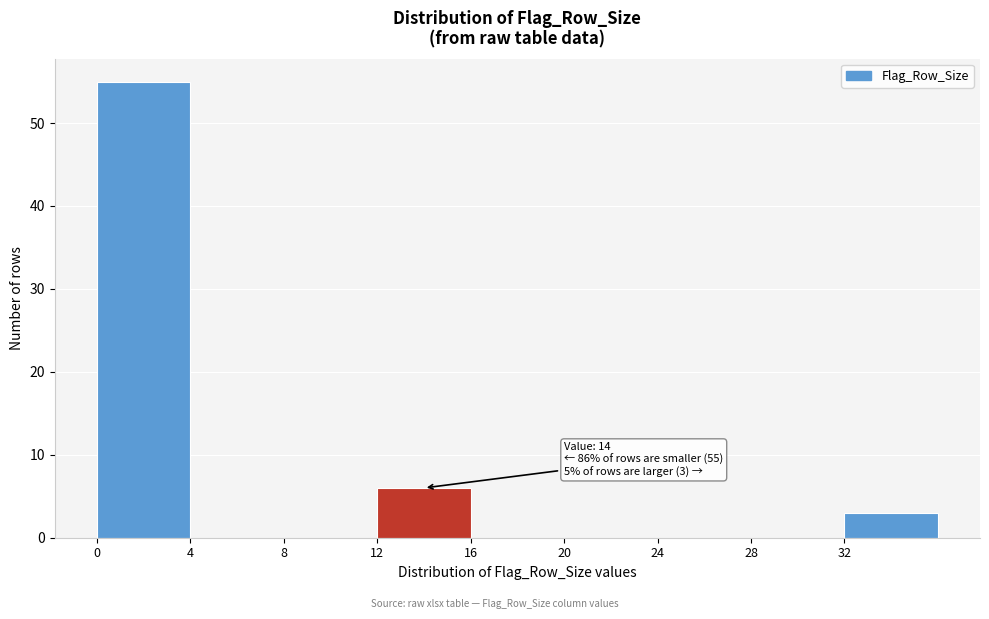

Over which range of the x-axis is the bar tallest?

0 to 4